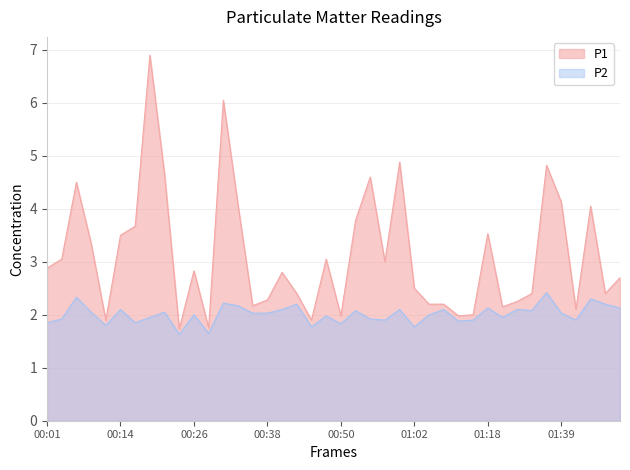

Does the chart have visible grid lines?

Yes